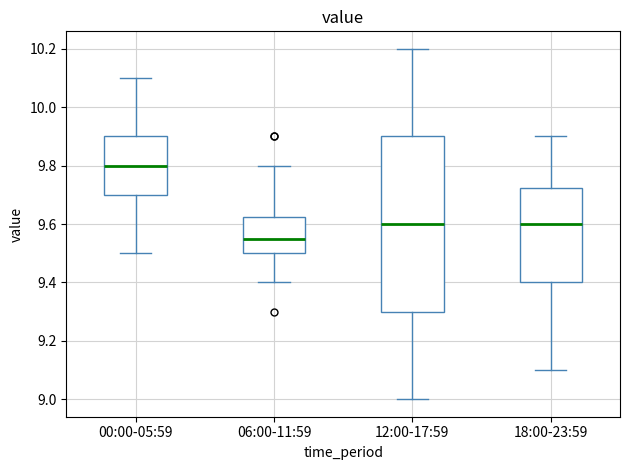

Where is the upper edge of the box for 06:00-11:59 on the y-axis? The values are not printed on the chart, so give them approximately, as read against the axis.

9.62